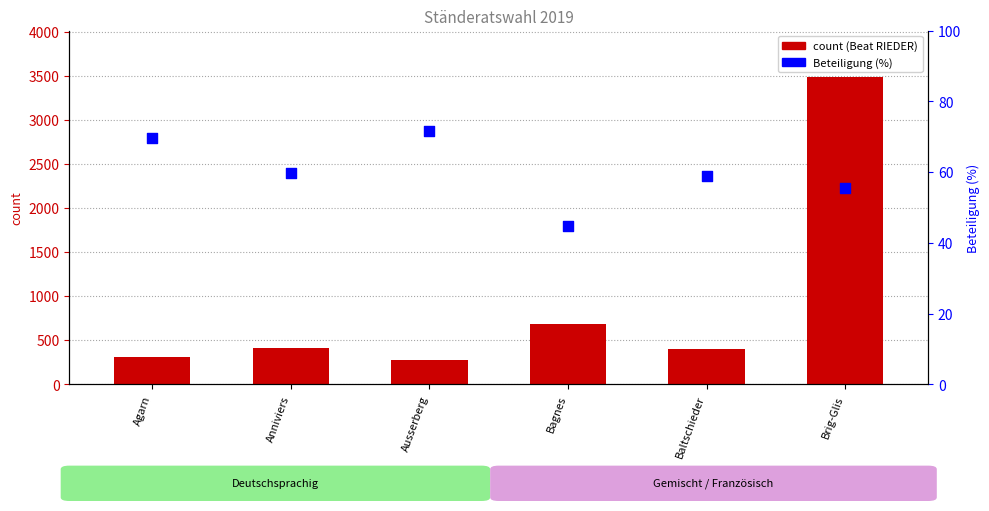

What is the total value across all series at Ausserberg?

346.5